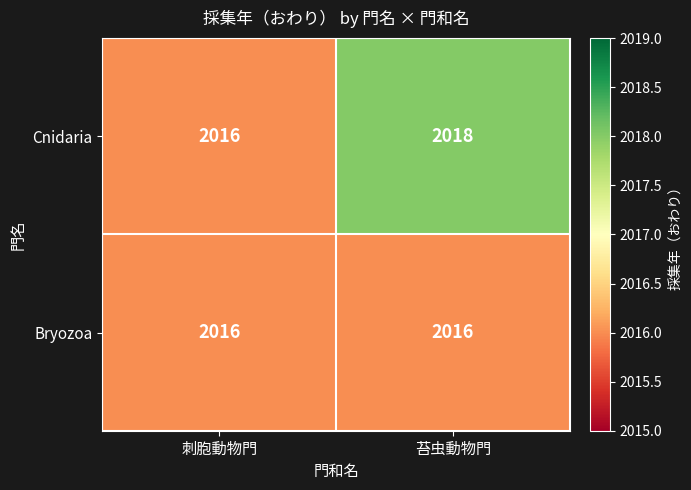

Which series has the widest spread of values?

Cnidaria